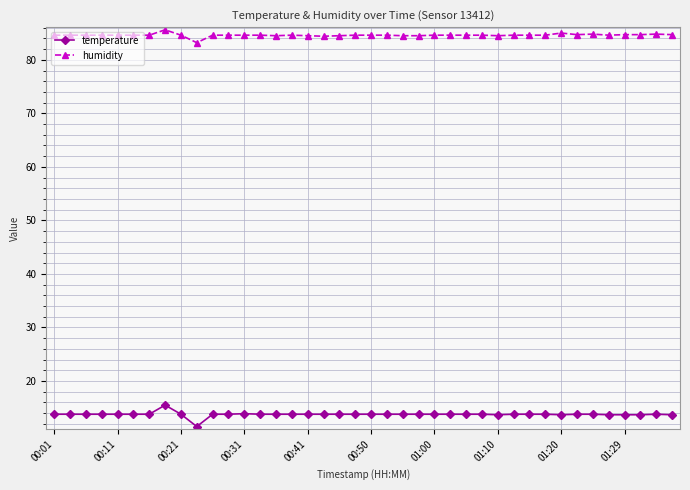

Rank the series by their average value, from highest to lowest.

humidity, temperature